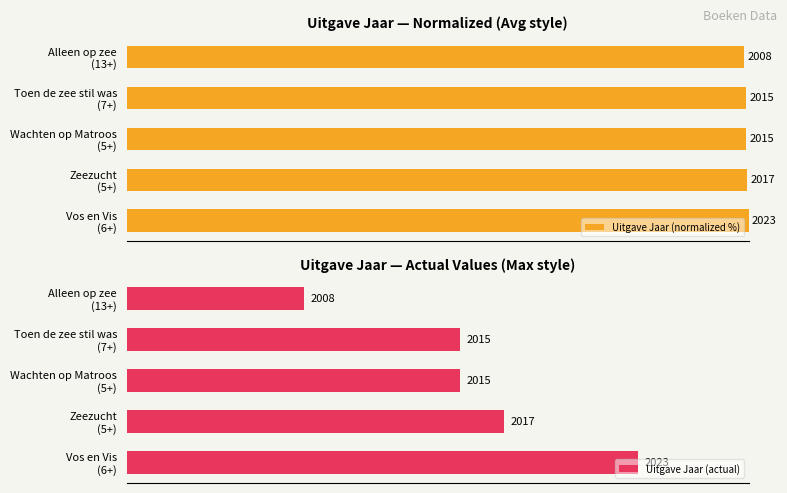

Reading left to right, list all the values displayed in this chart.

Uitgave Jaar (normalized %): 100.0	99.7	99.6	99.6	99.3
Uitgave Jaar (actual): 2023.0	2017.0	2015.0	2015.0	2008.0